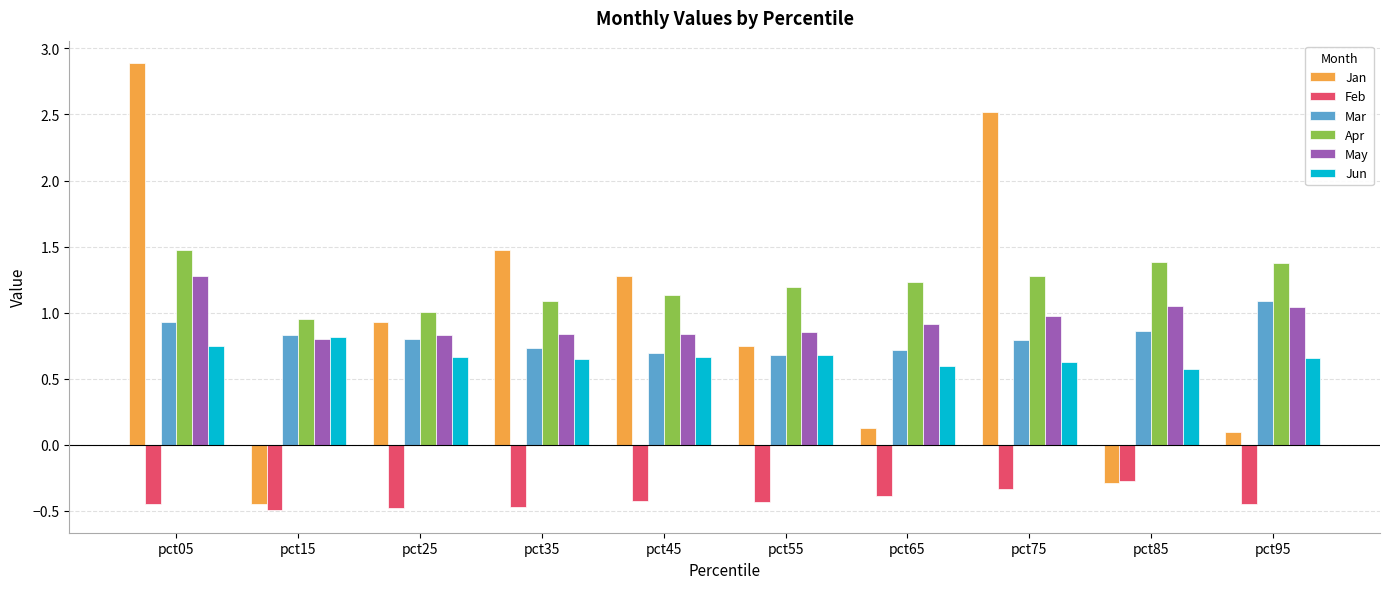

Which label corresponds to the largest value in the chart?

pct05